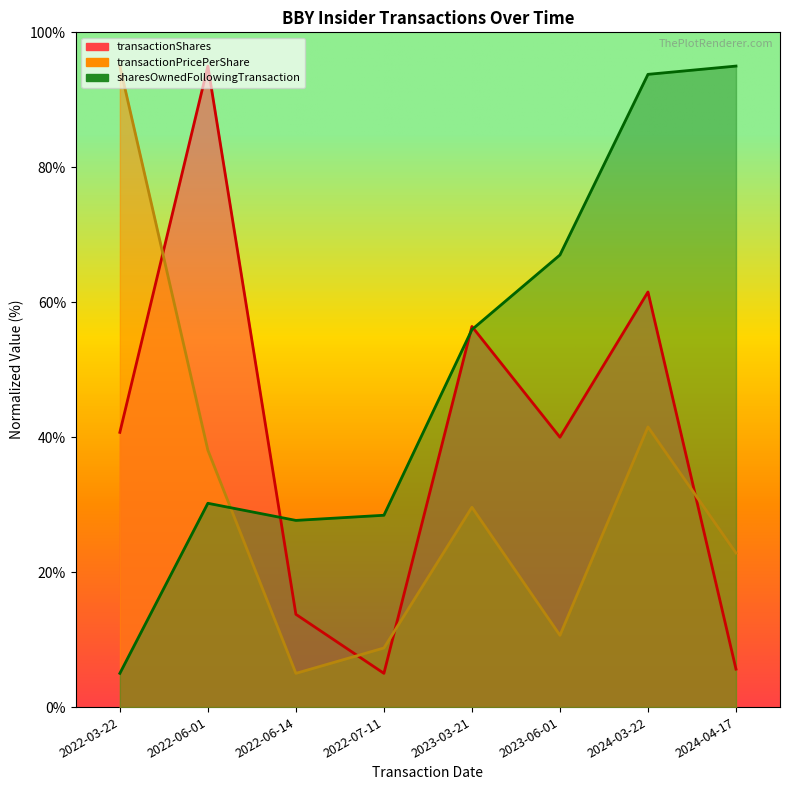

True or false: transactionShares has a value of 95.0 at 2022-06-01.

True